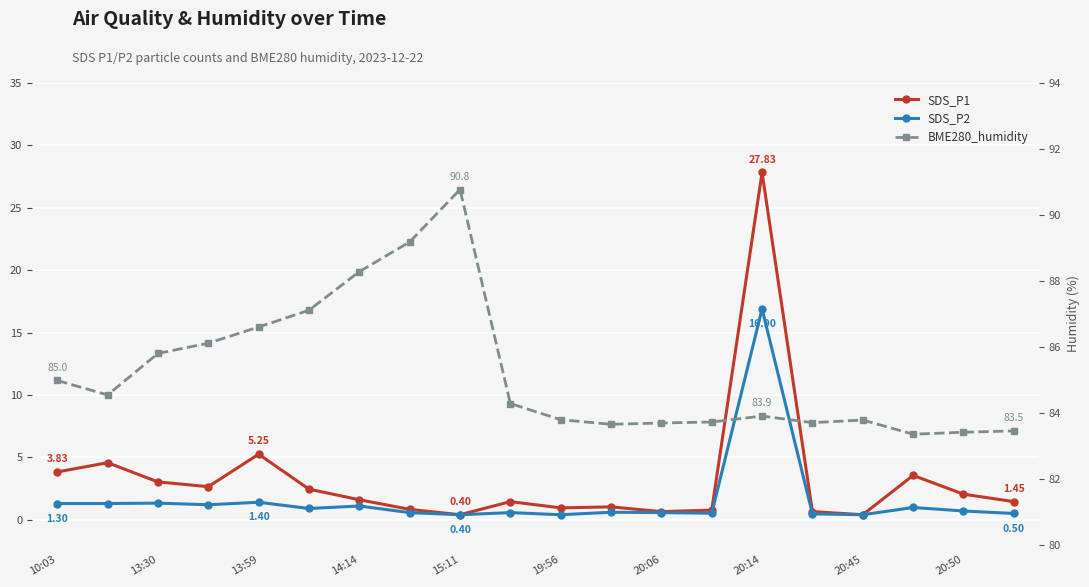

How many lines are shown in the chart?

3